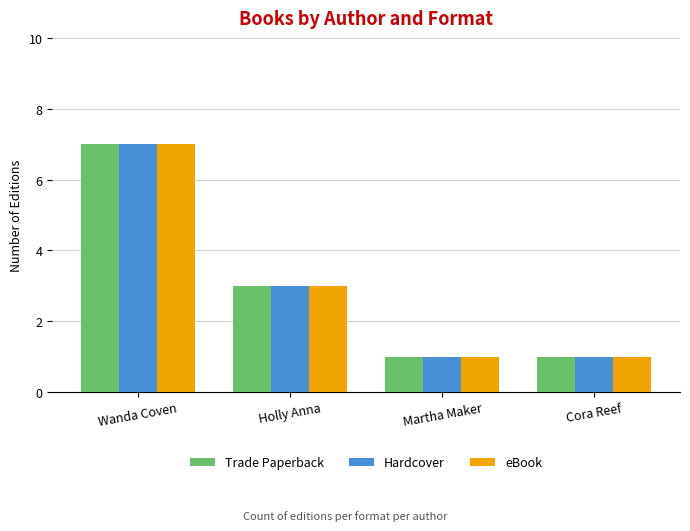

What value does the eBook series have at Wanda Coven?

7